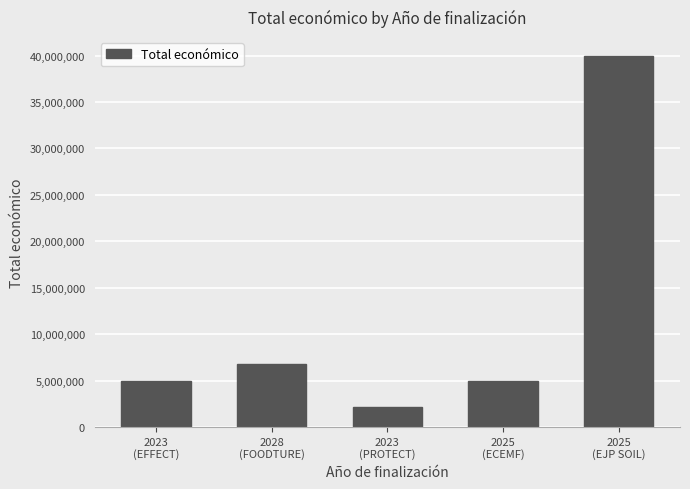

Are the bars grouped side by side (vs. stacked)?

No